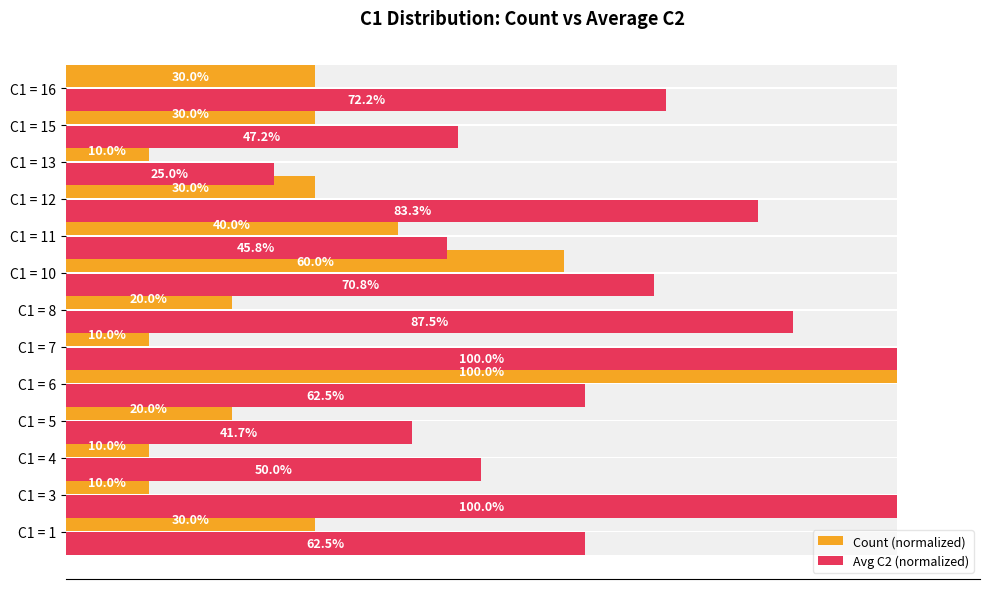

Which series has the largest total across all categories?

Avg C2 (normalized)